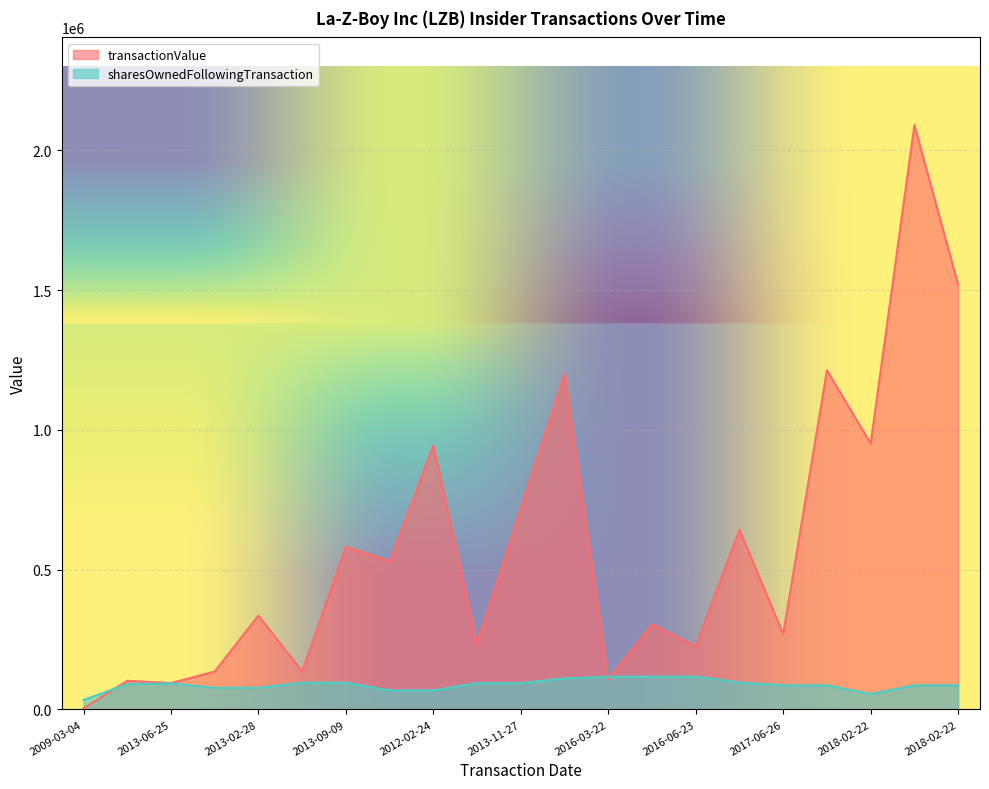

Which has a higher value, 2013-11-27 or 2013-11-27?

2013-11-27